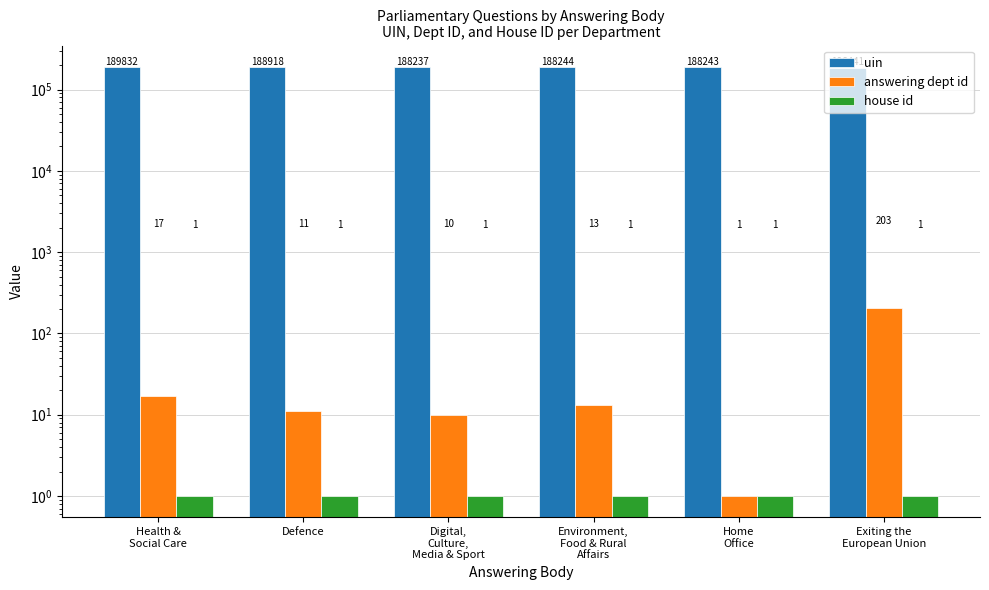

What is the label of the 5th bar from the left?

Home
Office